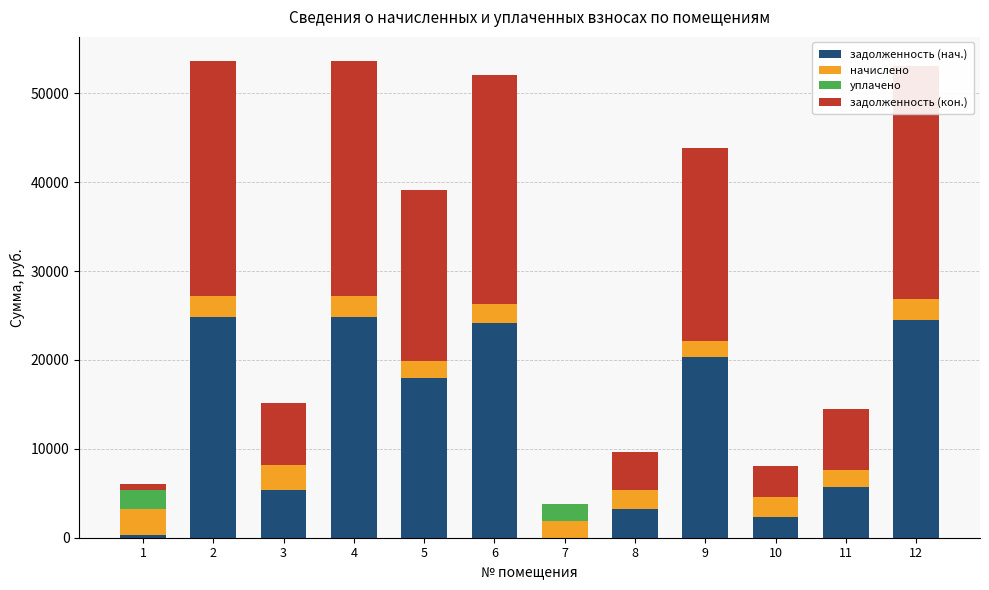

The value of задолженность (нач.) at 12 is 24525.6. True or false?

True